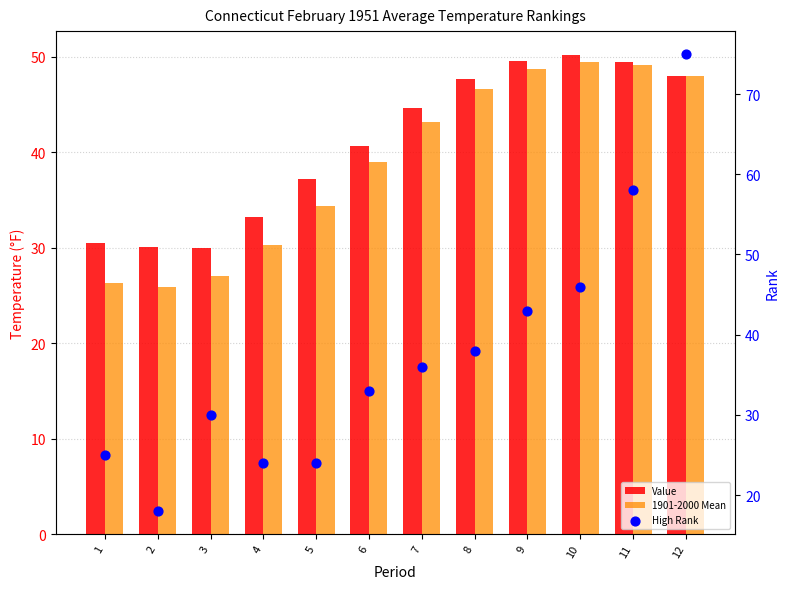

Which series has the largest Y range (max minus min)?

High Rank